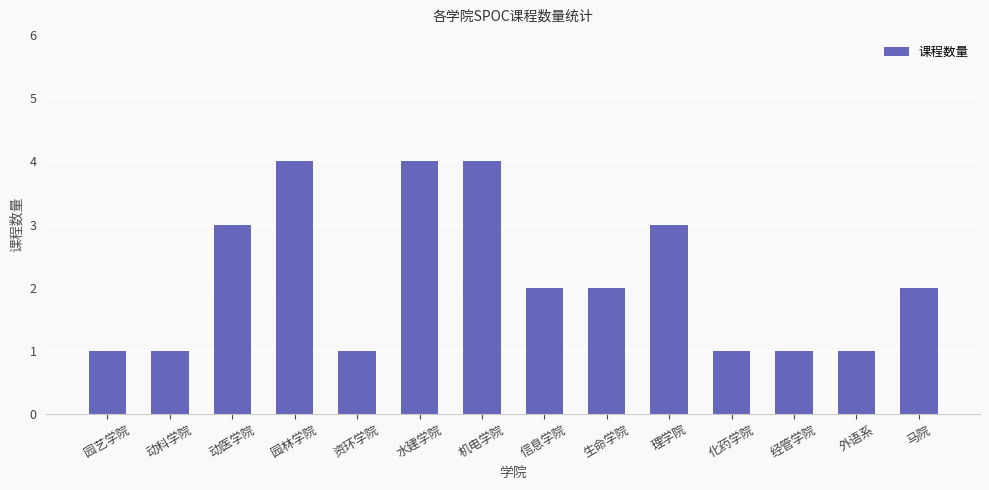

What is the difference between the values at 资环学院 and 园林学院?

3